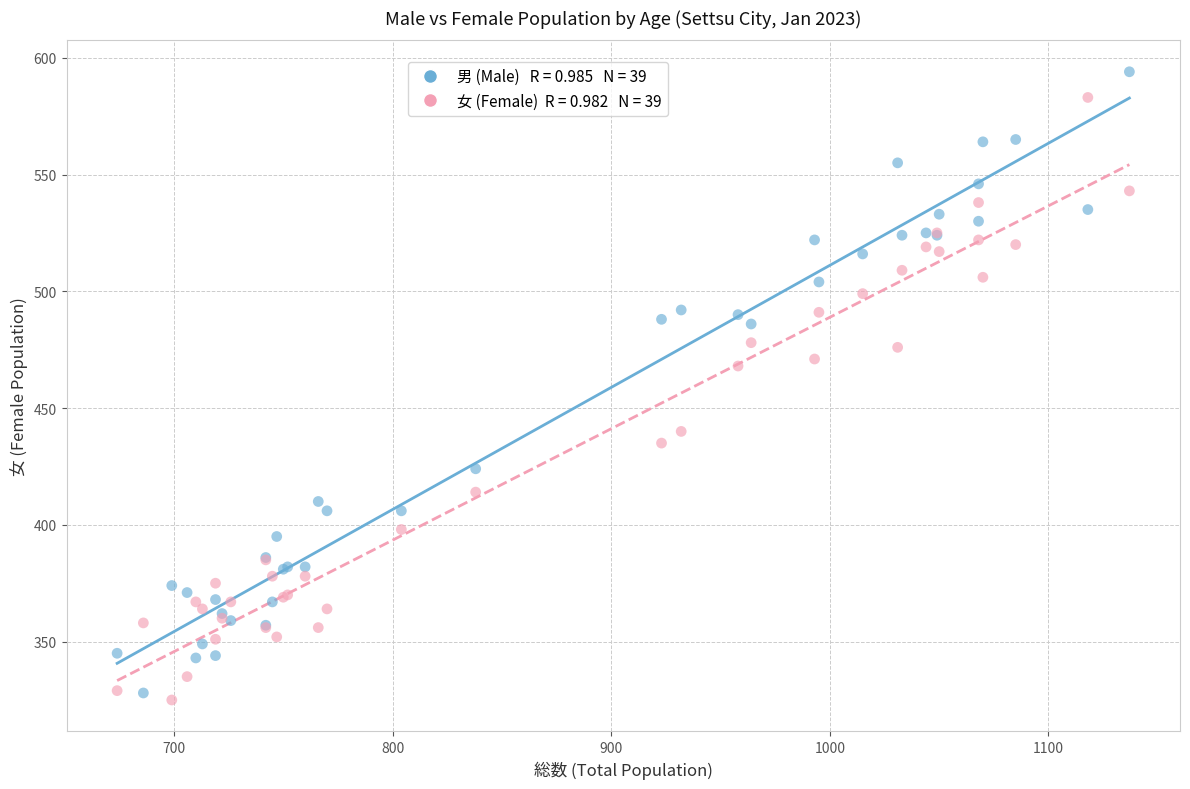

Across all series, what Y value is closest to 459?

468